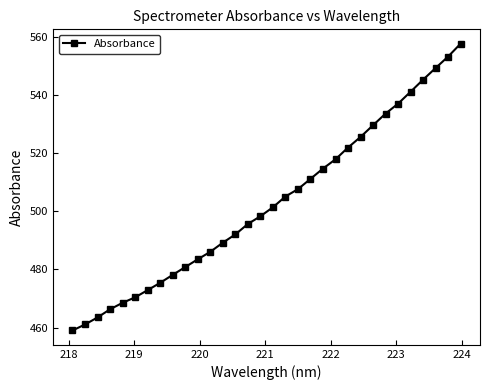

What is the maximum value shown in the chart?

557.7